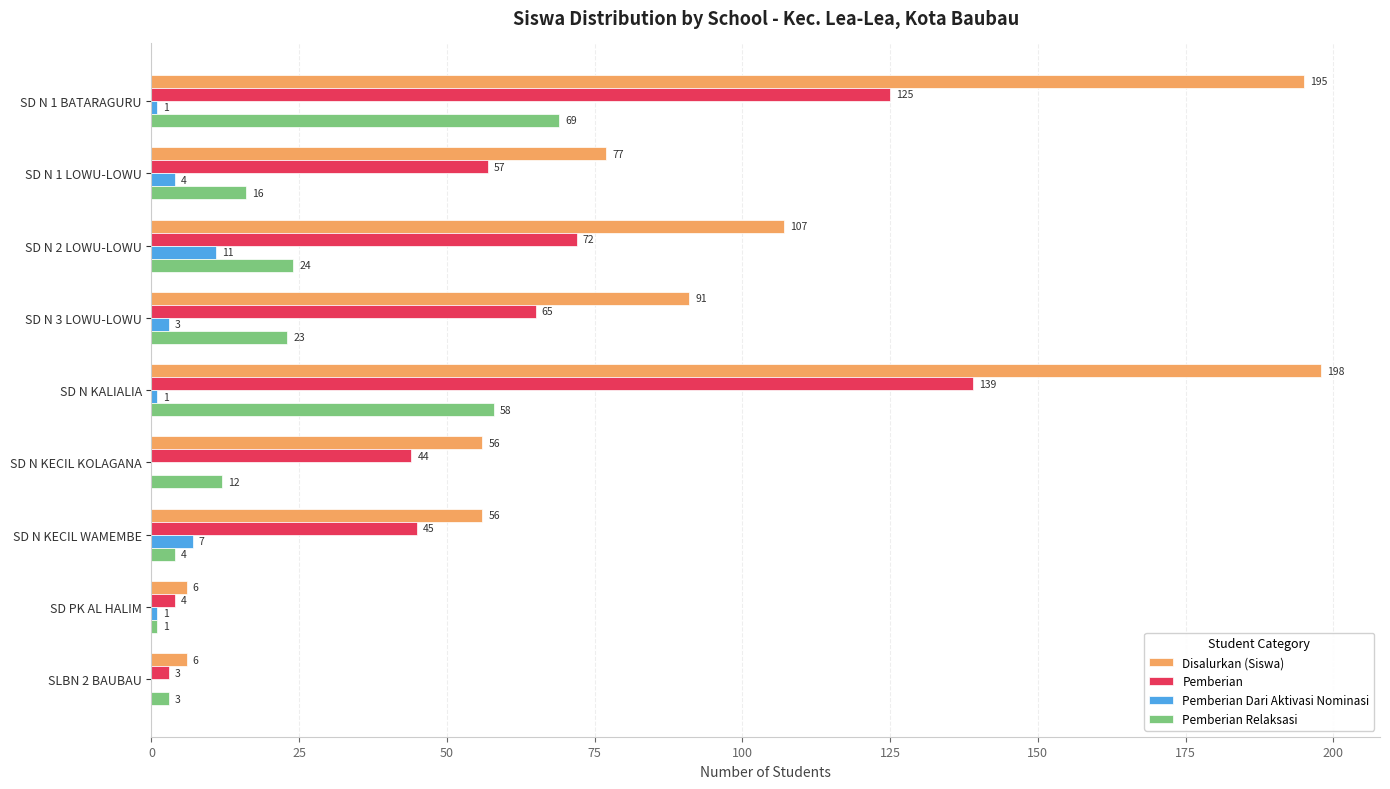

What is the maximum value shown in the chart?

198